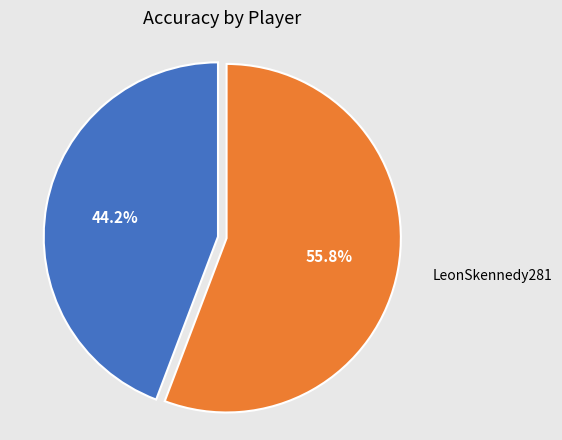

What is the ratio of the value at Holger19846799 to the value at LeonSkennedy281?

0.8